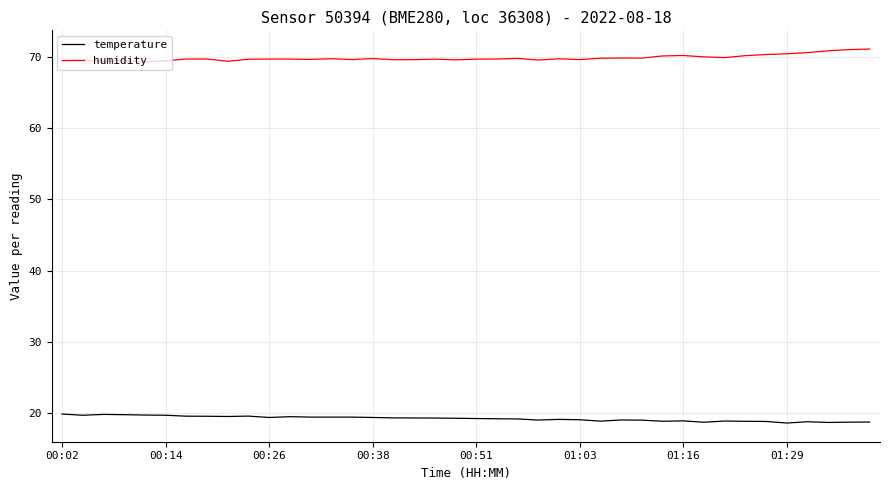

Which series has the largest total across all categories?

humidity